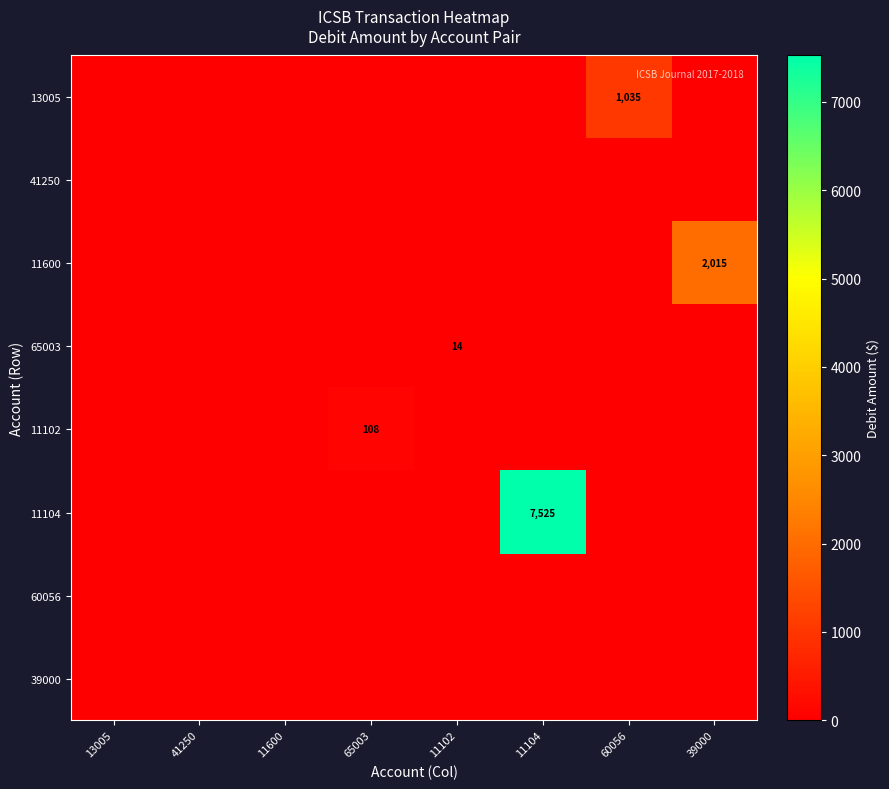

The value of 13005 at 60056 is 1035. True or false?

True